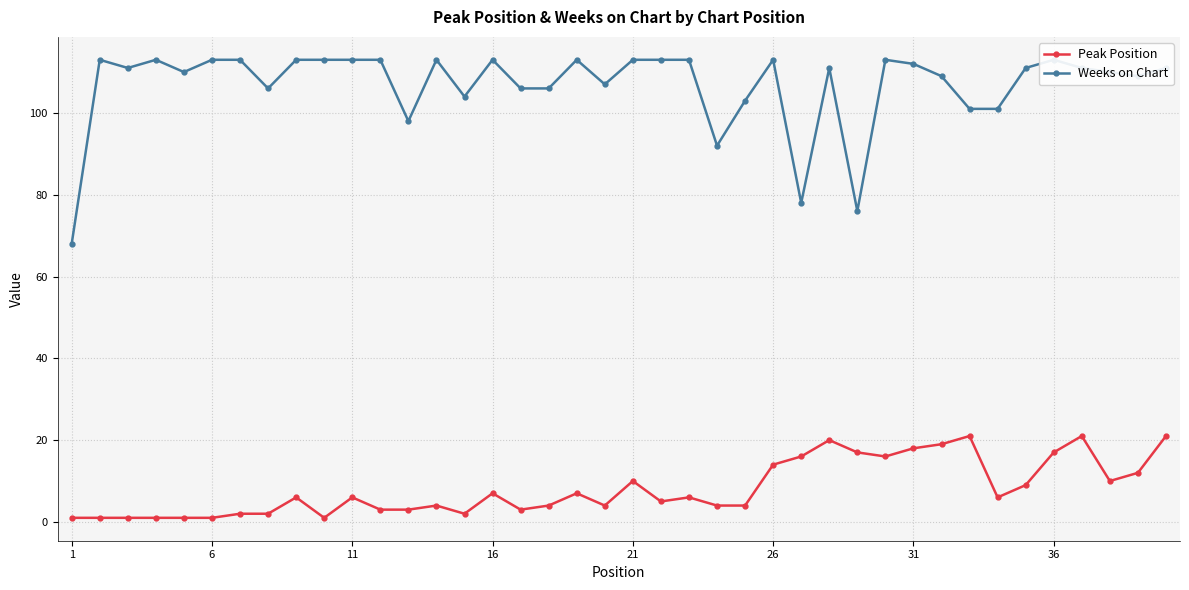

True or false: Peak Position has more than 1 points higher than both neighbors.

True